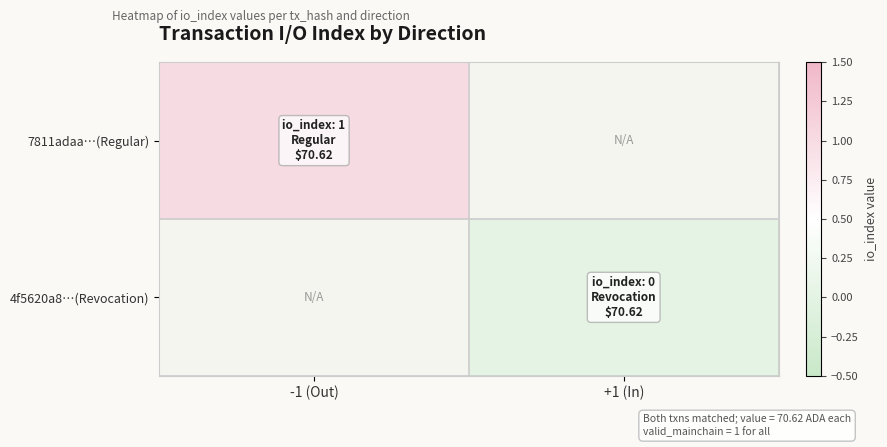

How many values in 7811adaa…(Regular) are above zero?

1